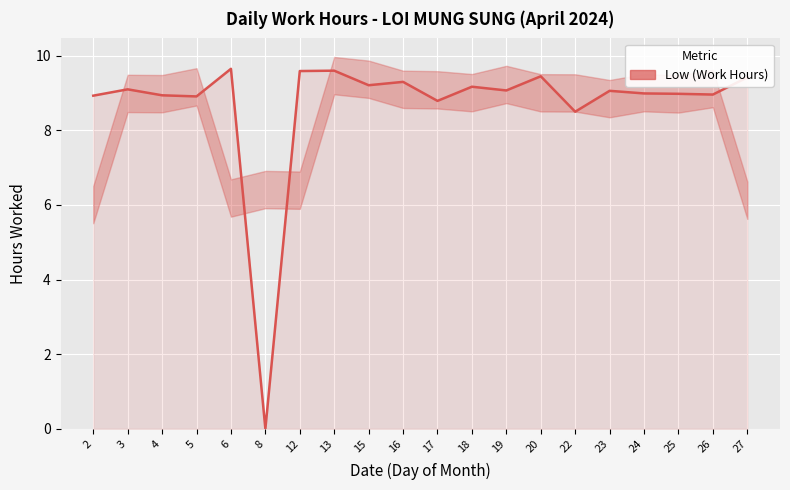

List the labels in order of value, largest first.

6, 13, 12, 20, 27, 16, 15, 18, 3, 19, 23, 24, 25, 26, 4, 2, 5, 17, 22, 8